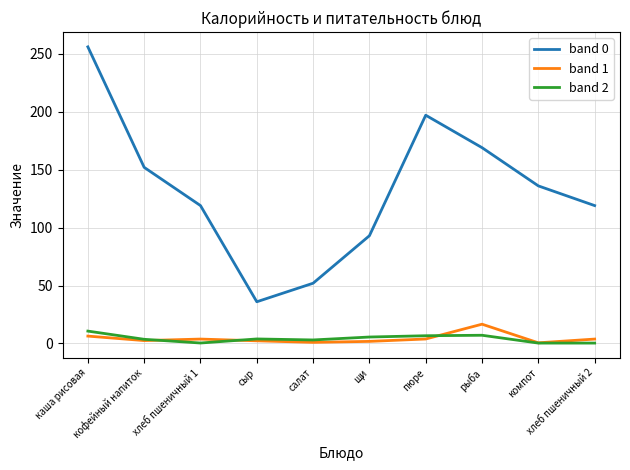

True or false: band 1 and band 0 cross at least once.

False